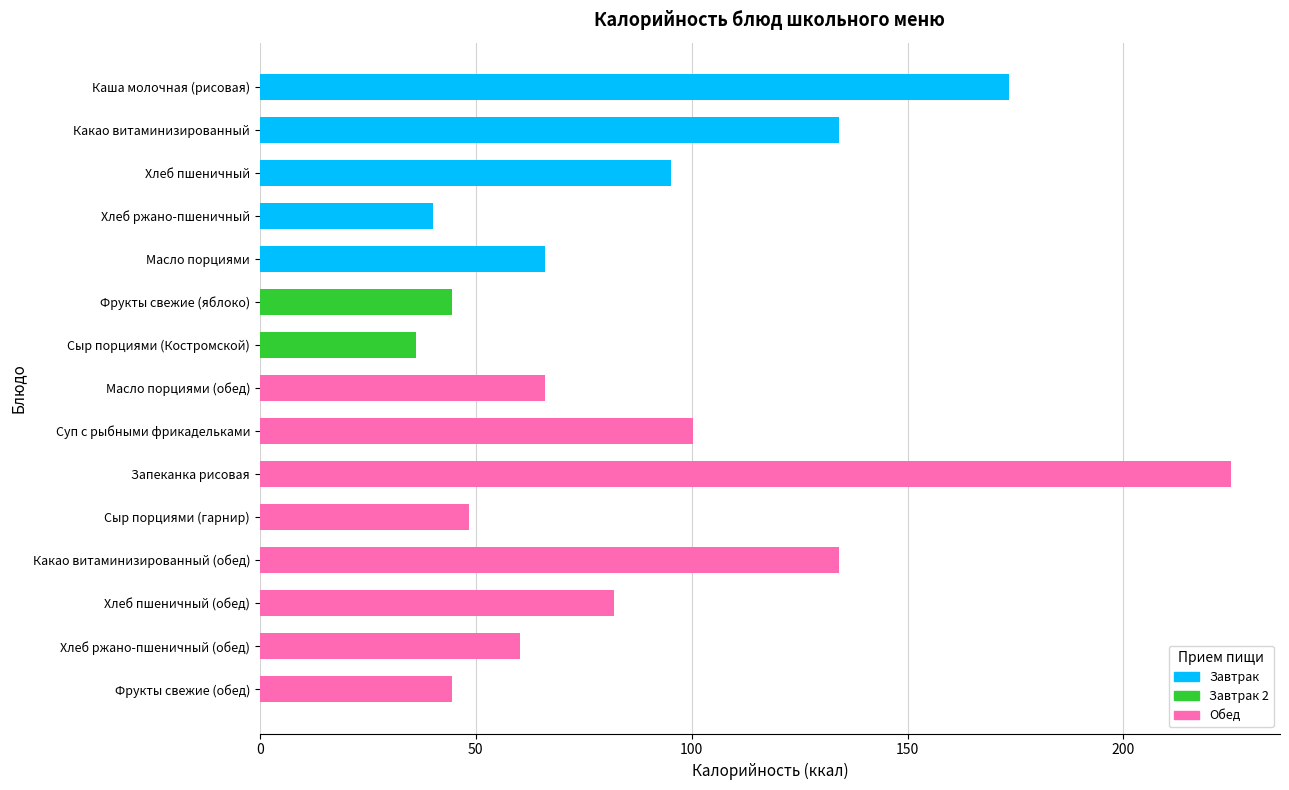

What is the label of the 1st bar from the right?

Фрукты свежие (обед)